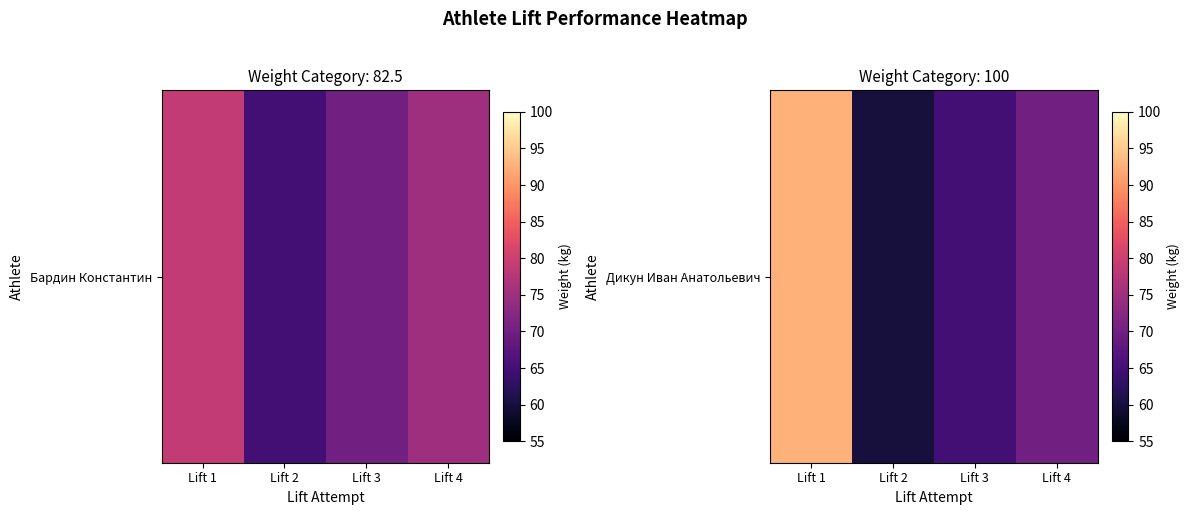

List the labels in order of value, smallest first.

Lift 2, Lift 3, Lift 4, Lift 1